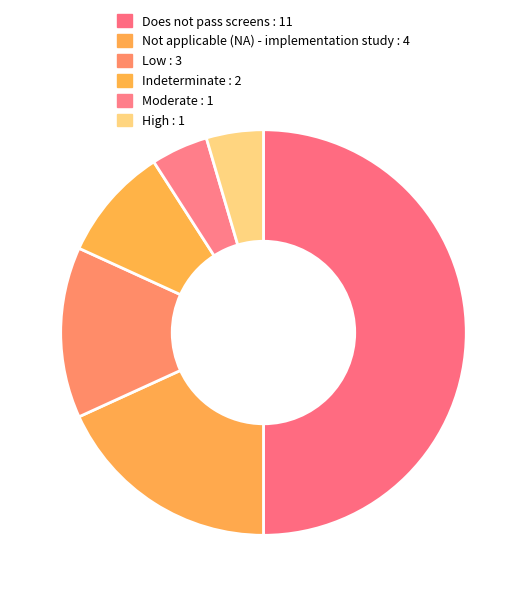

To the nearest percent, what is the combined percentage of High and Indeterminate?

14%